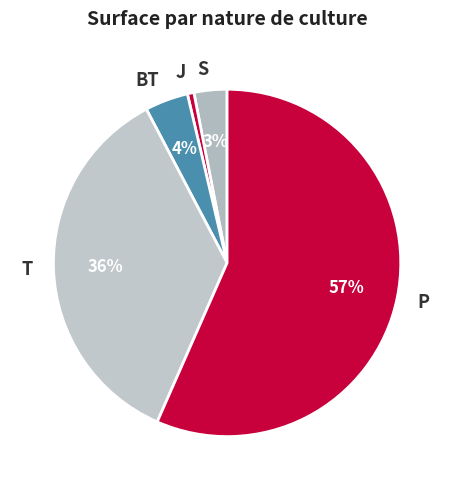

Count the number of slices in the pie.

5